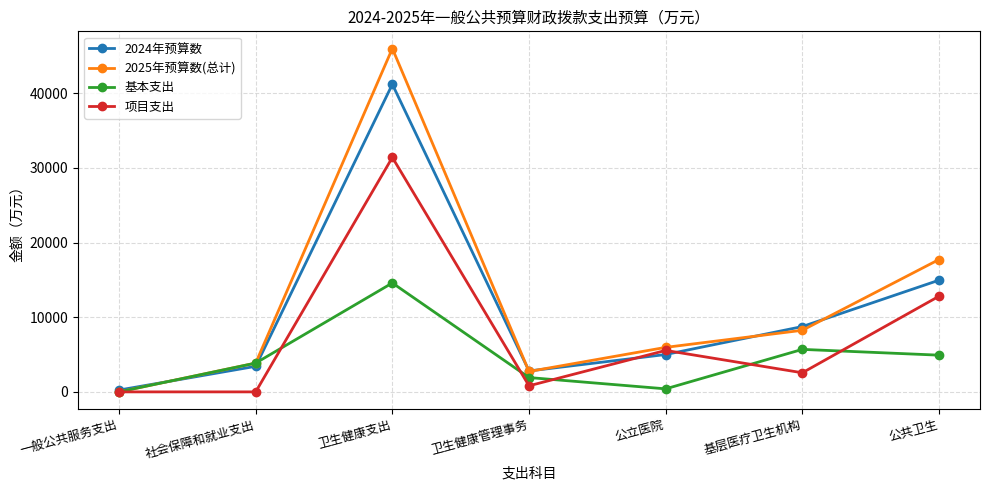

Reading right to left, transcribe all the data shown in this chart.

2024年预算数: 公共卫生=14959.6	基层医疗卫生机构=8748.3	公立医院=5004.7	卫生健康管理事务=2802.0	卫生健康支出=41196.3	社会保障和就业支出=3423.5	一般公共服务支出=243.5
2025年预算数(总计): 公共卫生=17727.9	基层医疗卫生机构=8249.4	公立医院=5960.5	卫生健康管理事务=2732.7	卫生健康支出=45988.2	社会保障和就业支出=3857.2	一般公共服务支出=0.0
基本支出: 公共卫生=4917.5	基层医疗卫生机构=5691.5	公立医院=406.0	卫生健康管理事务=1918.8	卫生健康支出=14587.3	社会保障和就业支出=3857.2	一般公共服务支出=0.0
项目支出: 公共卫生=12810.4	基层医疗卫生机构=2557.9	公立医院=5554.5	卫生健康管理事务=813.9	卫生健康支出=31400.9	社会保障和就业支出=0.0	一般公共服务支出=0.0